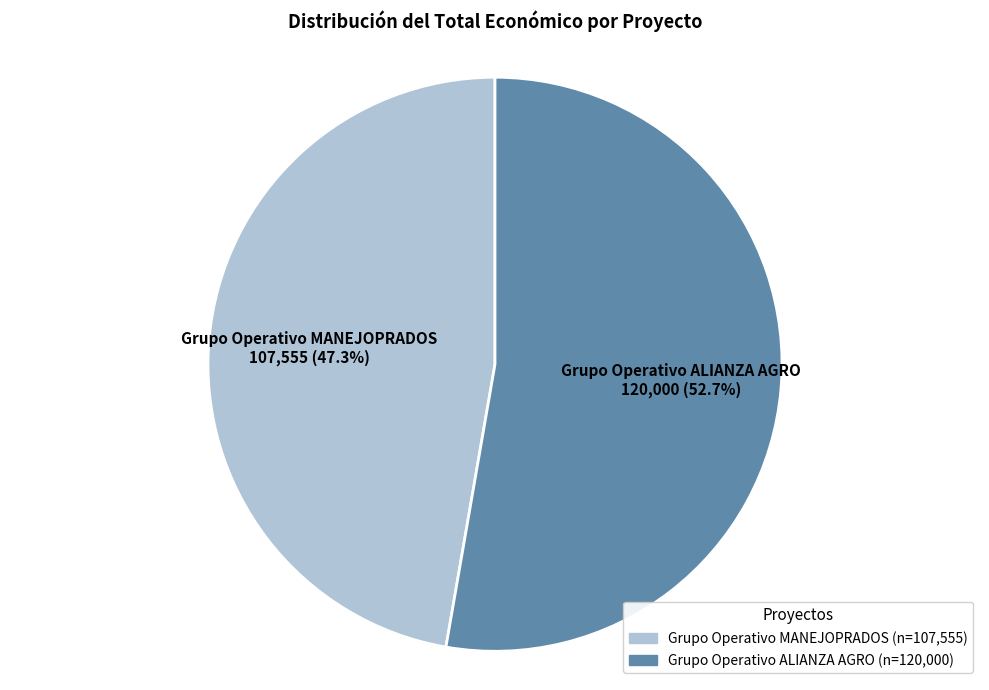

To the nearest percent, what percentage of the pie is Grupo Operativo ALIANZA AGRO?

53%